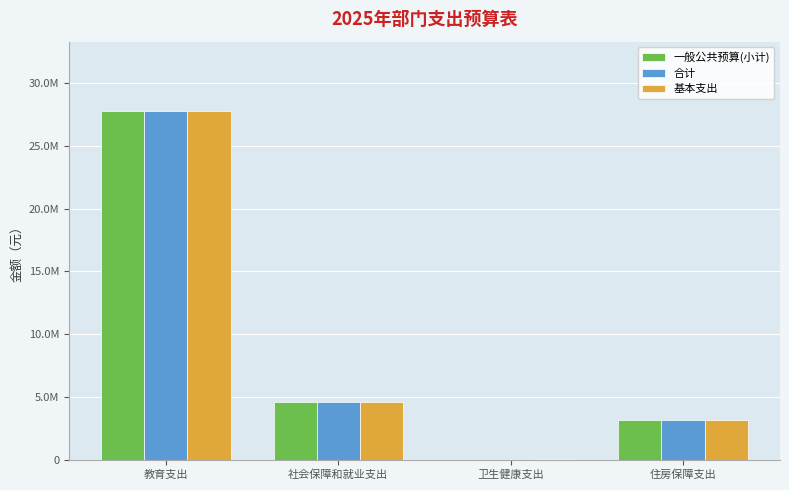

Are the bars horizontal?

No